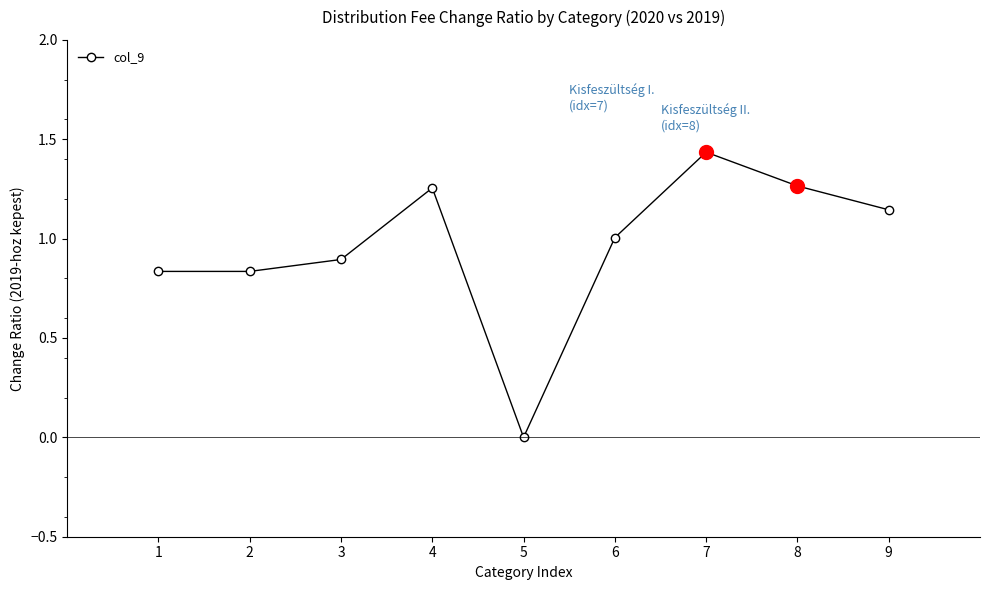

What is the difference between the values at 7 and 6?

0.4